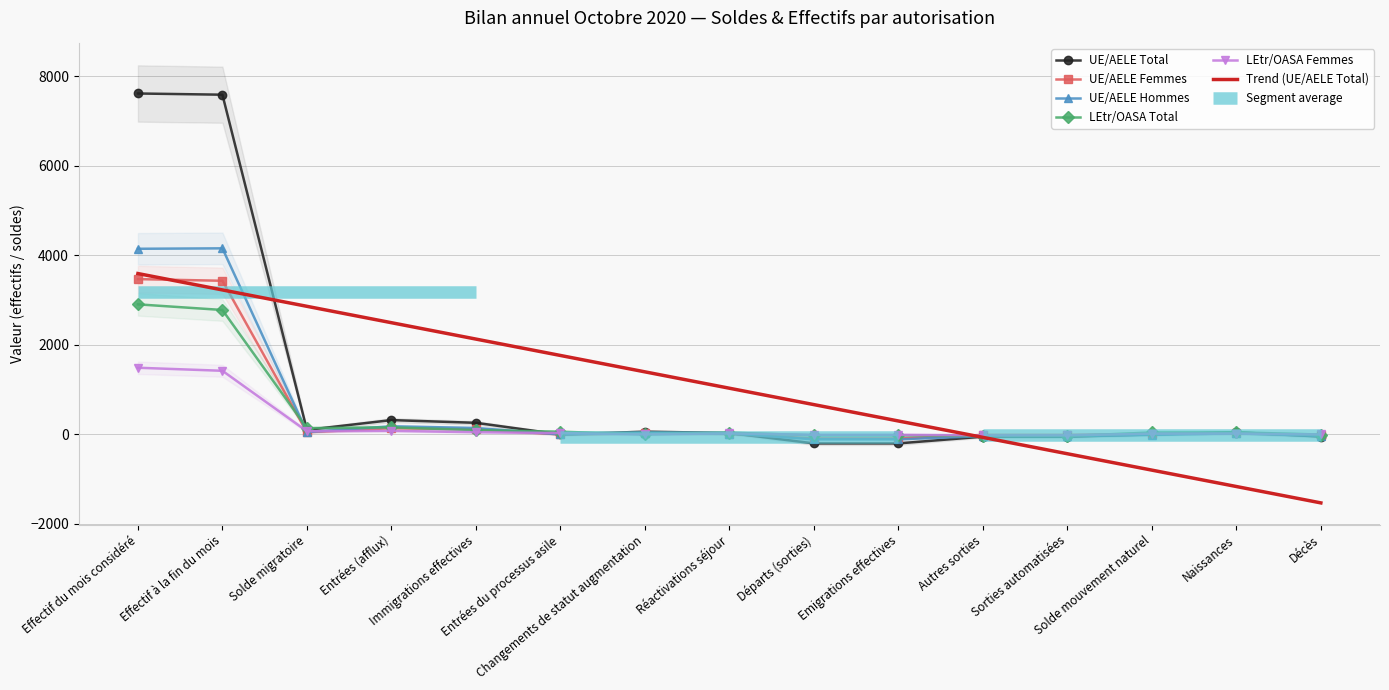

True or false: LEtr/OASA Total and LEtr/OASA Femmes intersect in this chart.

True